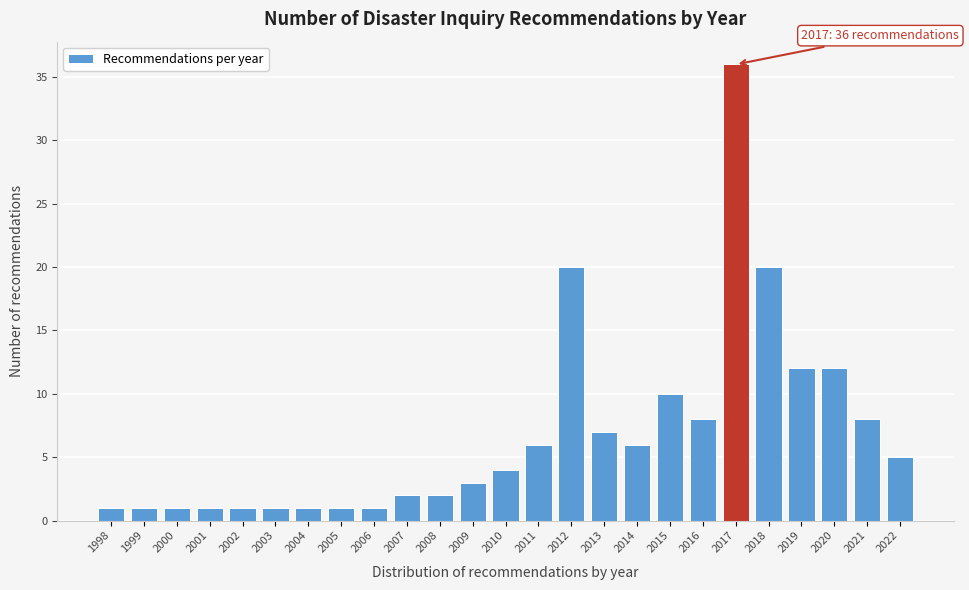

Reading right to left, what are all the values shown in this chart?

5	8	12	12	20	36	8	10	6	7	20	6	4	3	2	2	1	1	1	1	1	1	1	1	1